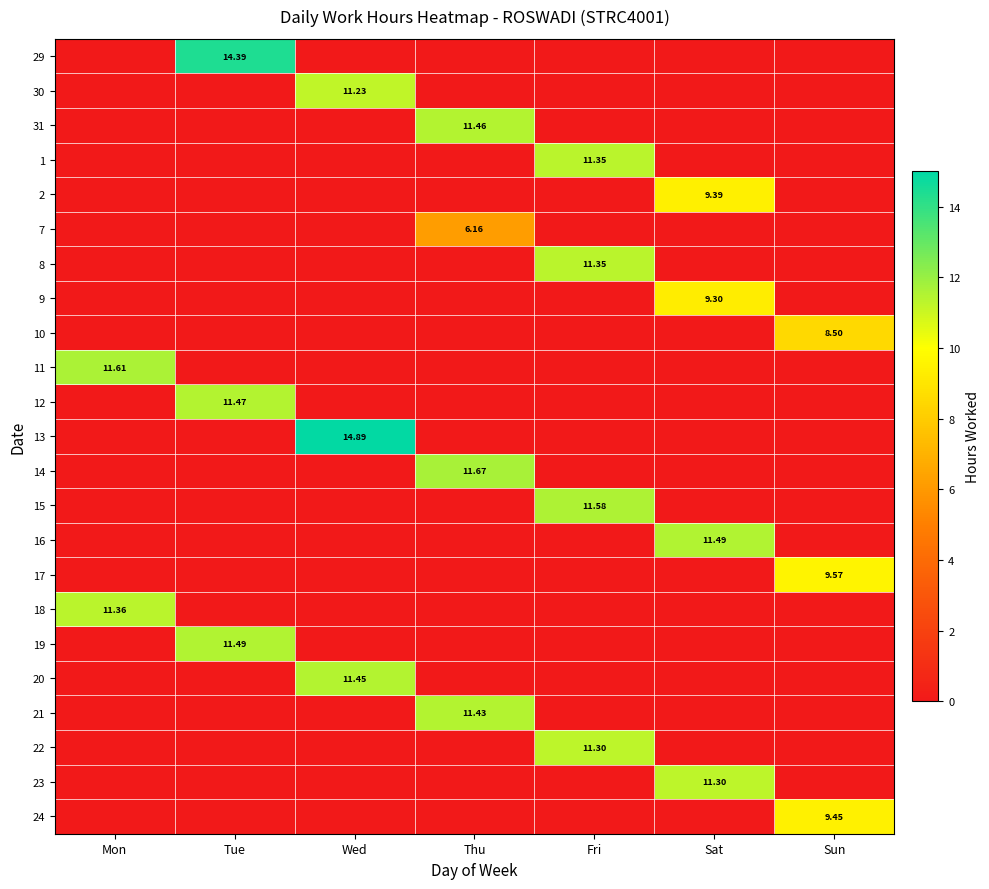

What is the highest value of the 10 series?

8.5